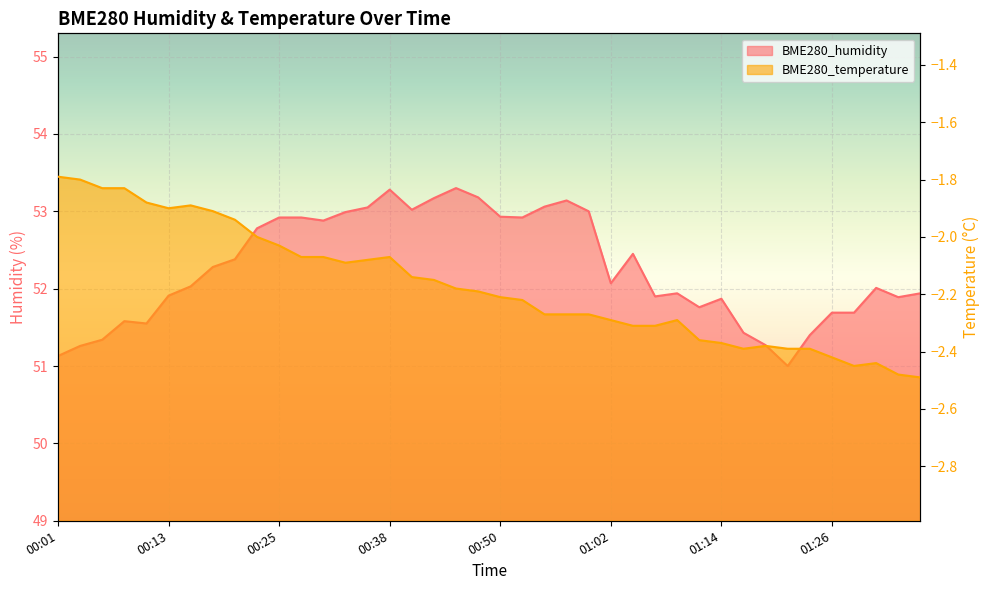

What is the sum of all BME280_humidity values?

2090.3